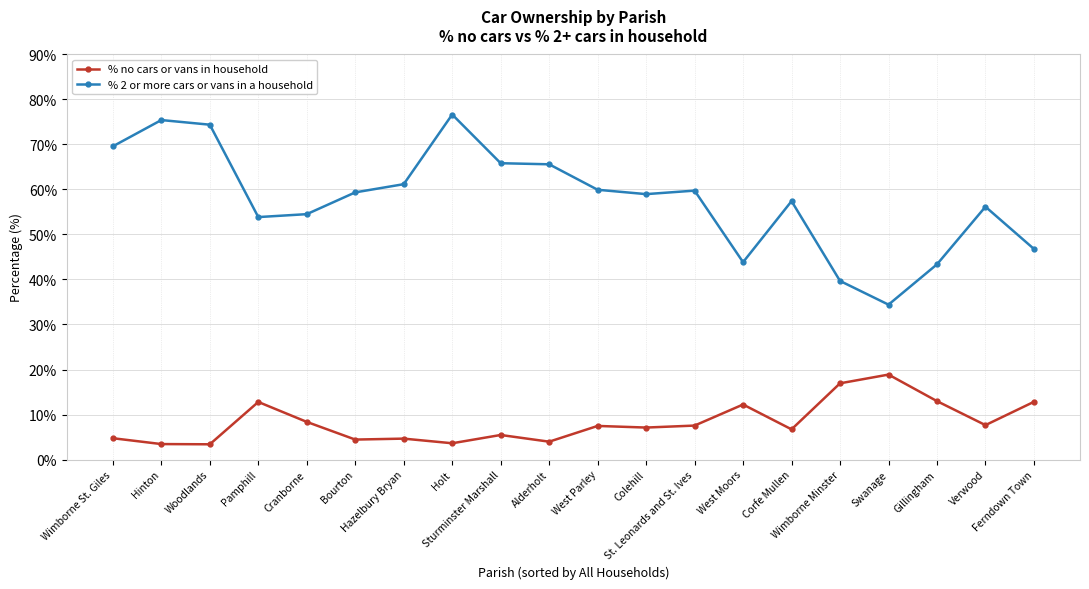

True or false: % no cars or vans in household has more than 1 interior local peaks.

True